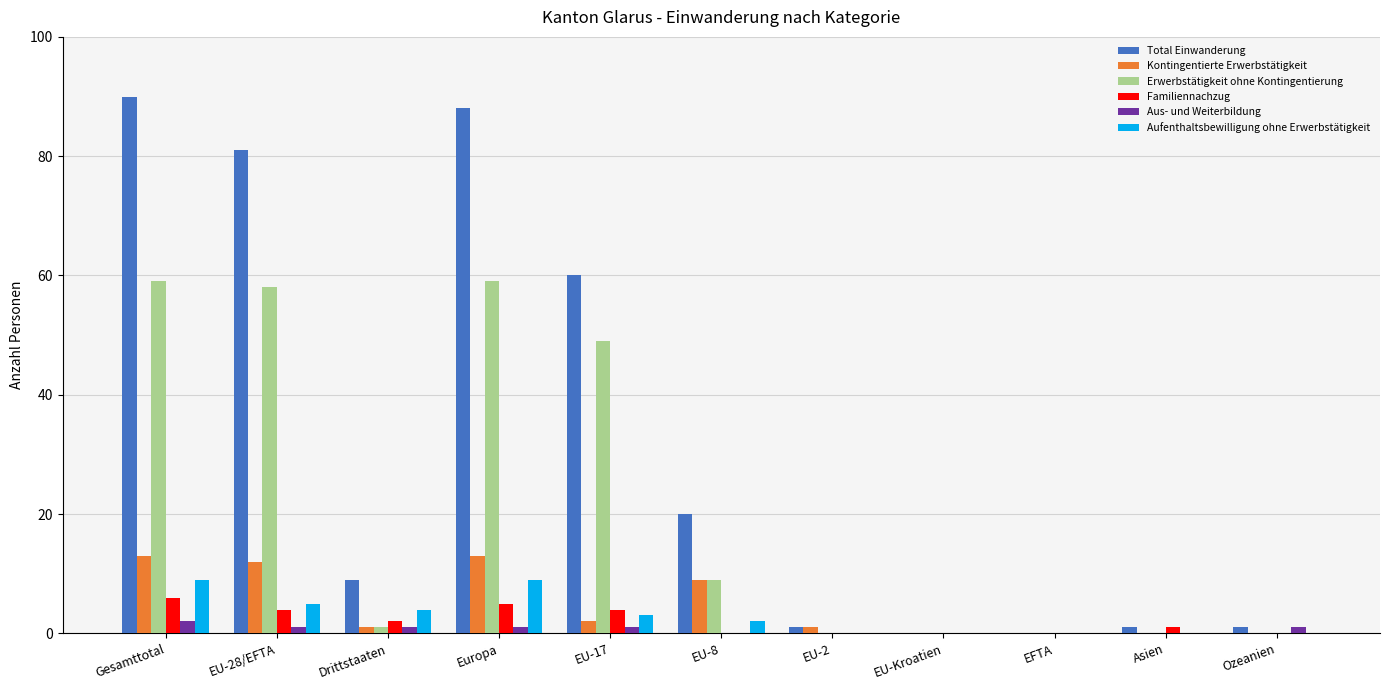

Does the chart contain stacked bars?

No